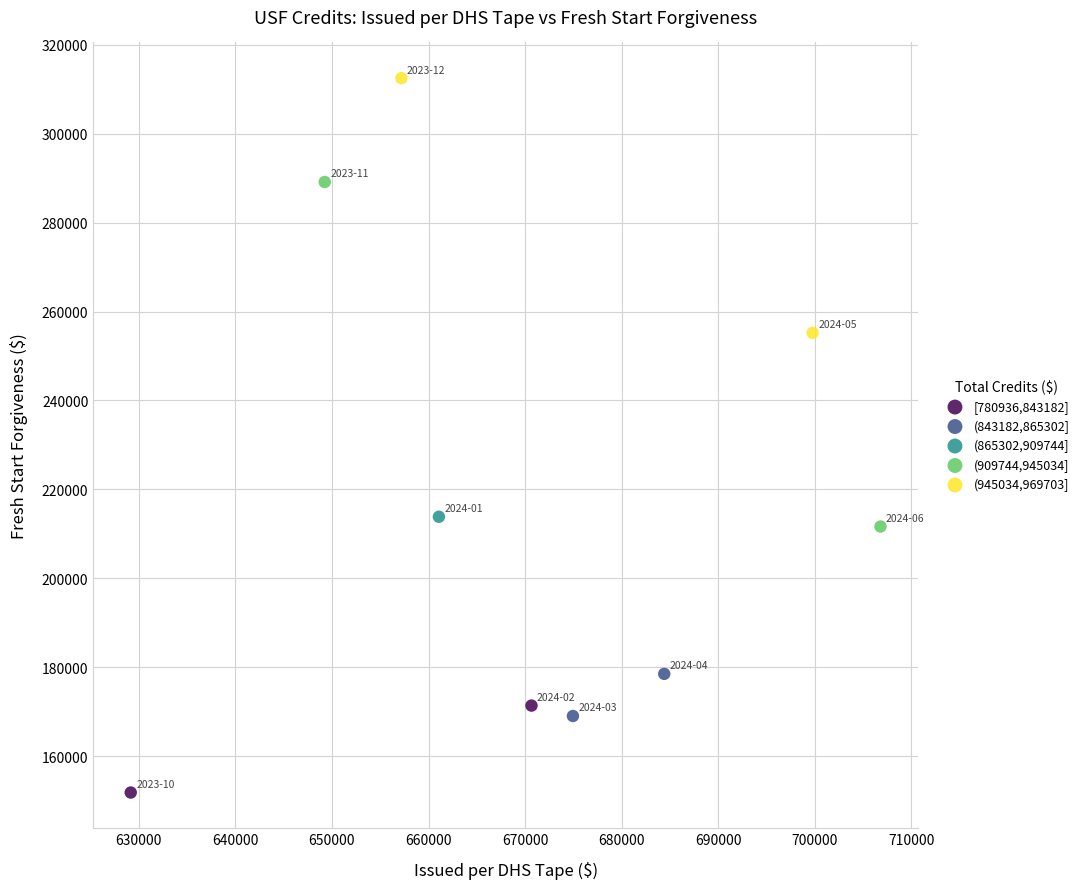

What are all the series names shown in the legend?

[780936,843182], (843182,865302], (865302,909744], (909744,945034], (945034,969703]